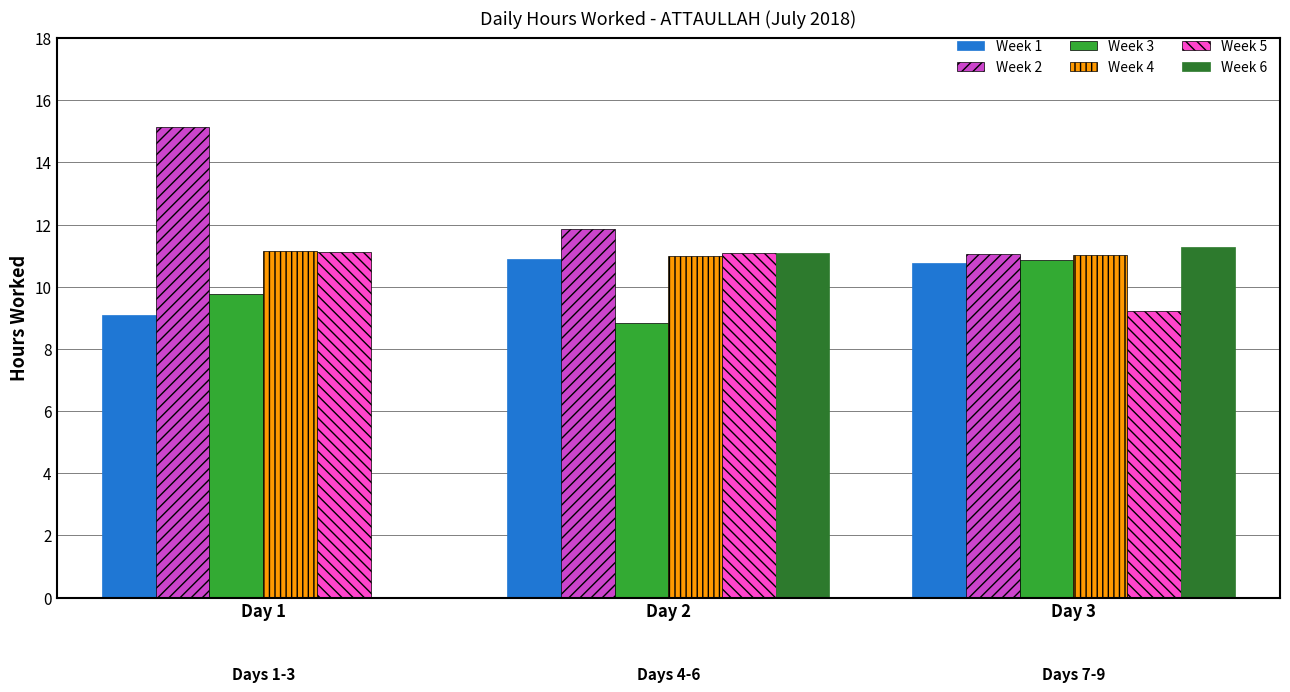

Is it true that Week 6 equals 19.0 at Day 3?

False